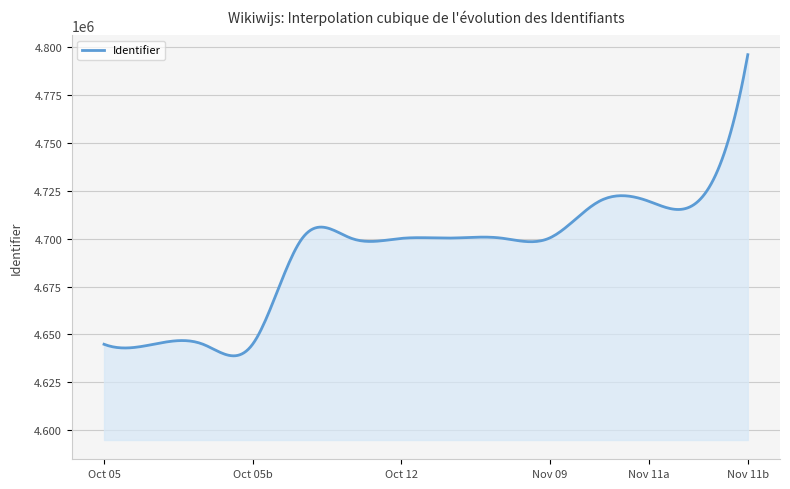

How many categories are shown in the chart?

300